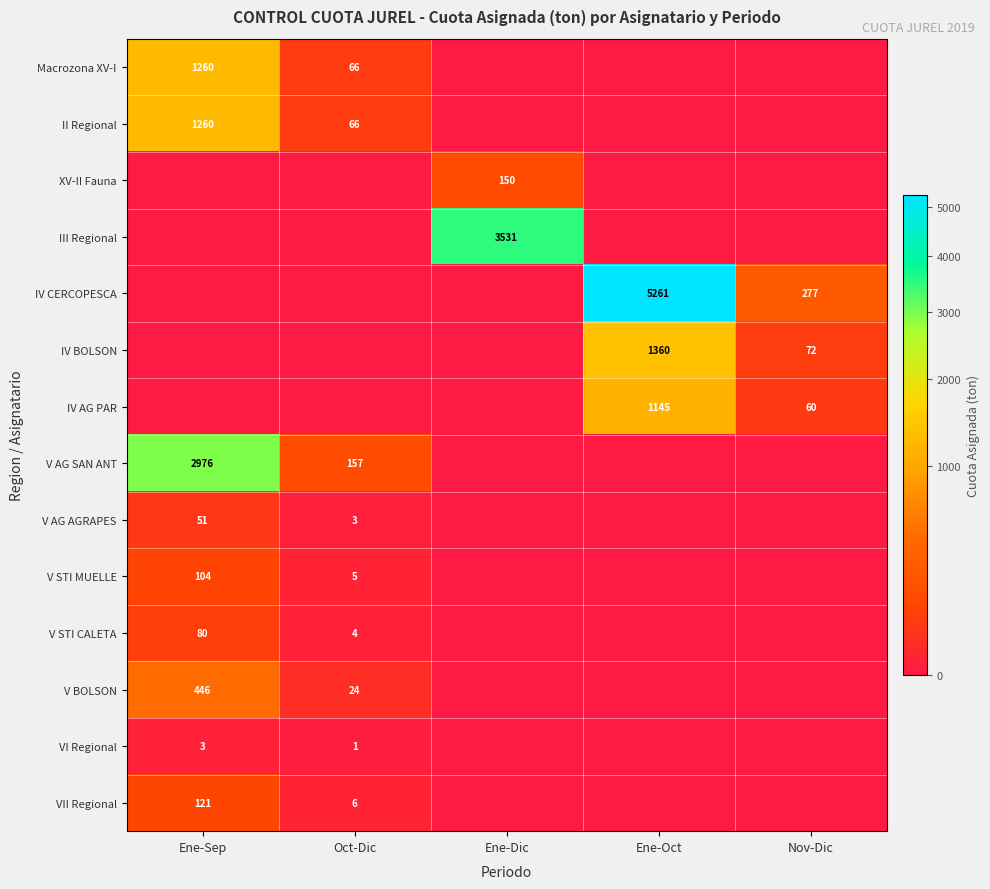

Is it true that IV BOLSON equals 1360 at Ene-Oct?

True